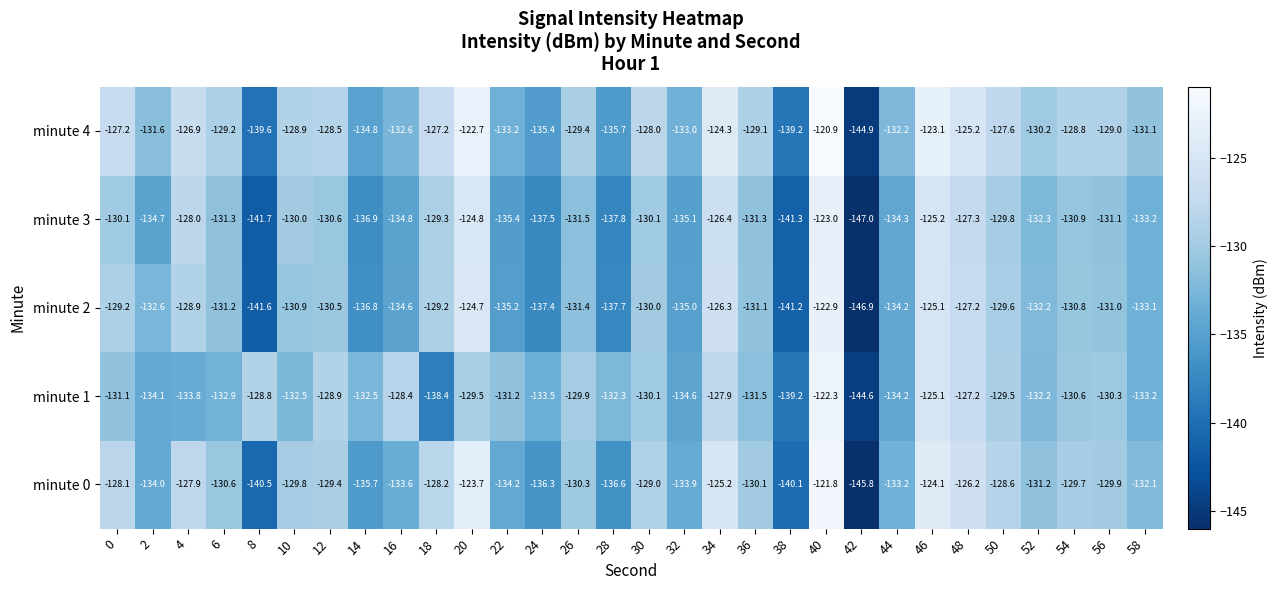

What is the difference between the maximum and second lowest values in the minute 3 series?

18.7